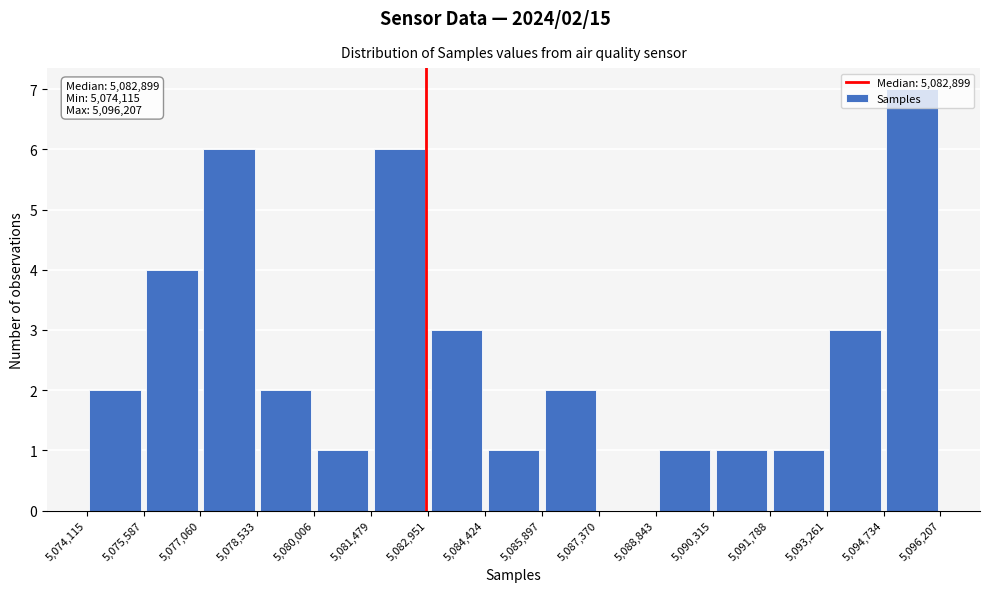

Which range on the x-axis has the tallest bar?

5,094,734 to 5,096,207